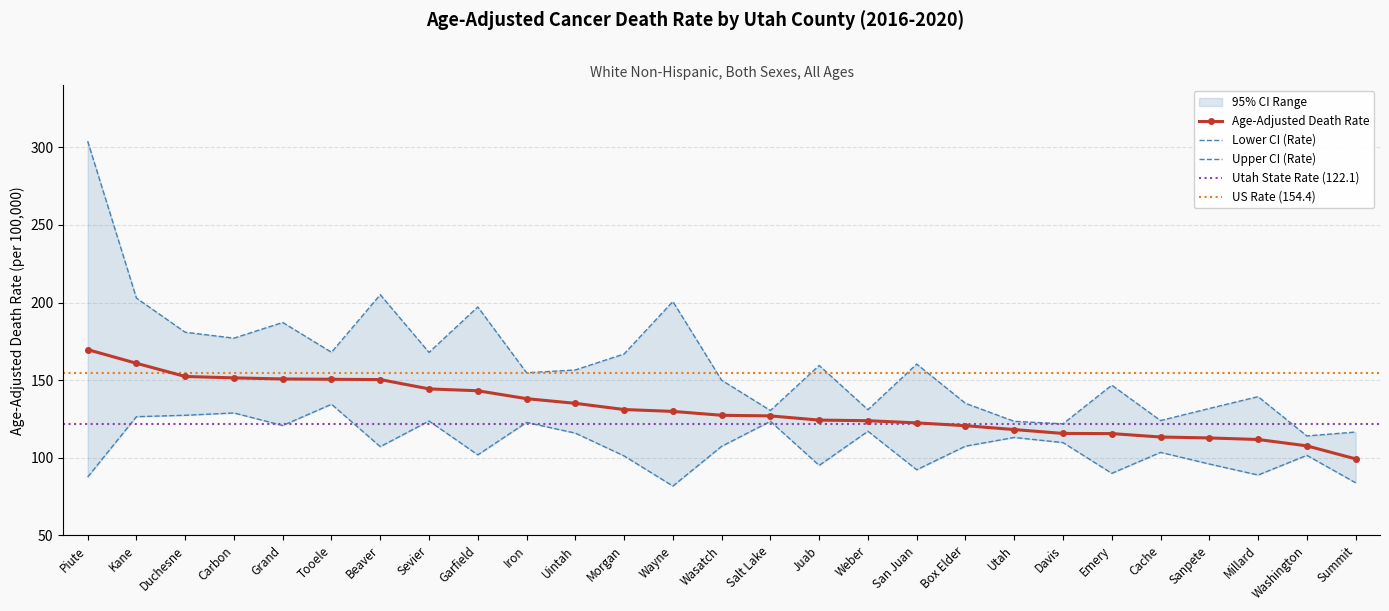

What is the highest value of the Age-Adjusted Death Rate series?

169.7